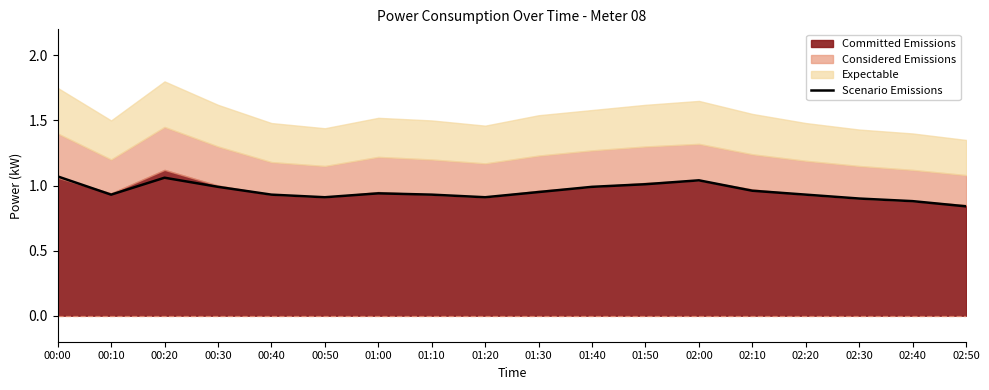

The Scenario Emissions series shows 0.9 at 01:20. True or false?

True